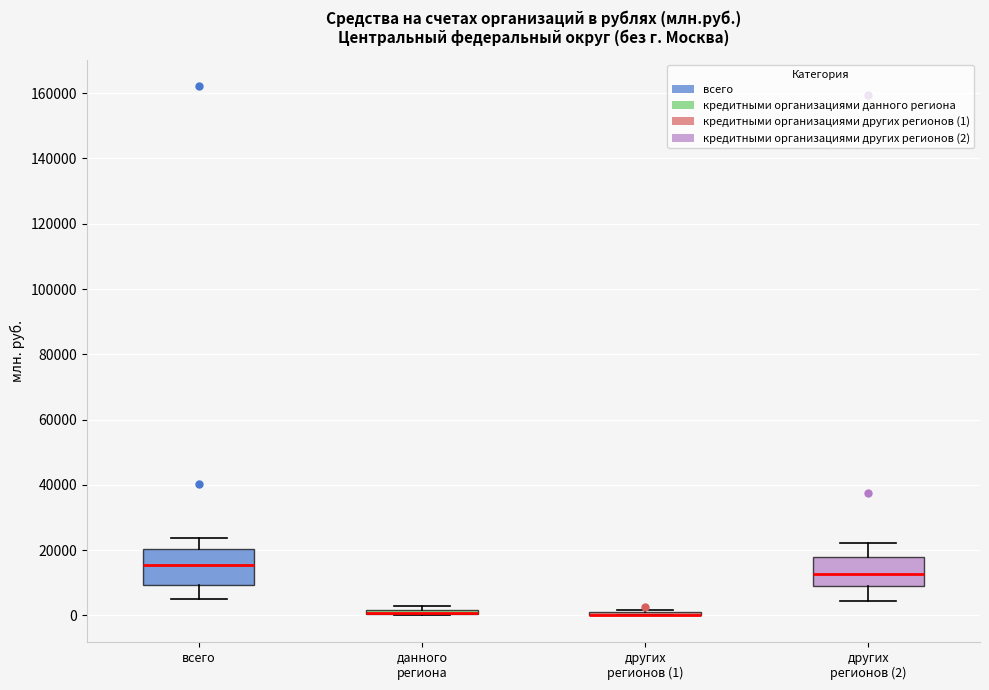

Comparing the boxes themselves (not the whiskers), which one is the tallest?

всего